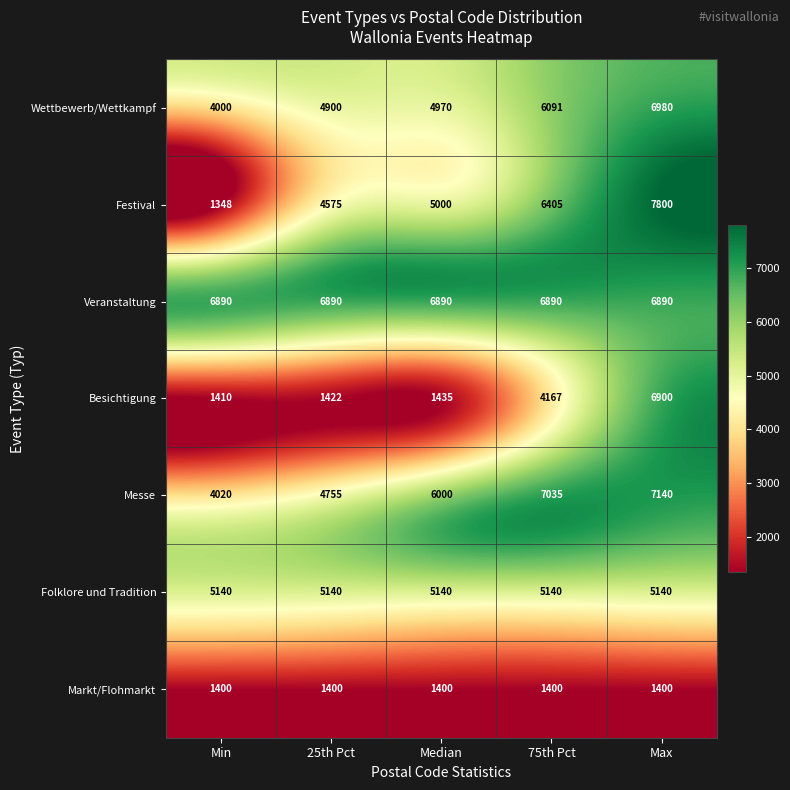

How many data points does each series have?

5